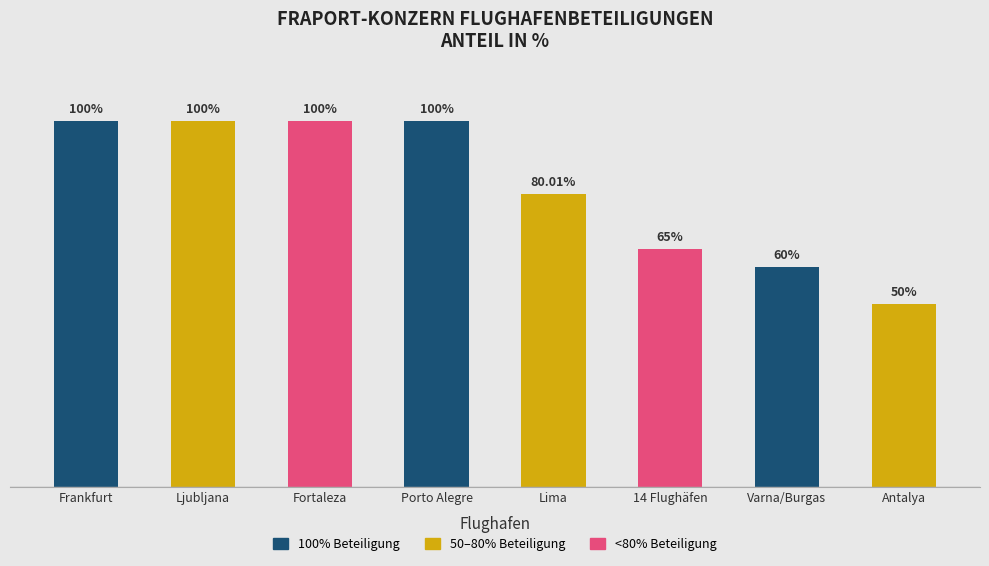

Between Varna/Burgas and 14 Flughäfen, which is larger?

14 Flughäfen